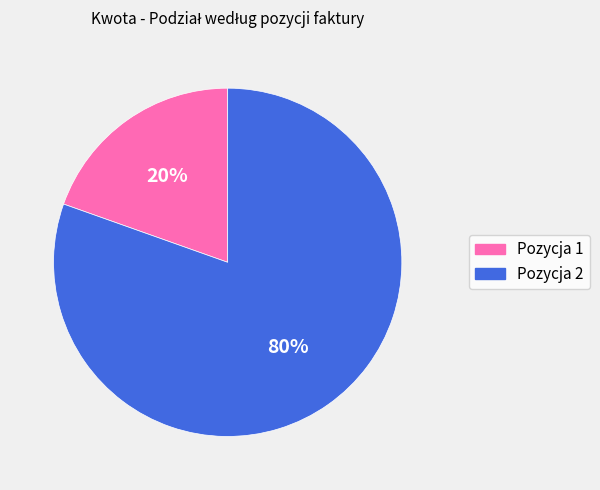

How many slices are in this pie chart?

2